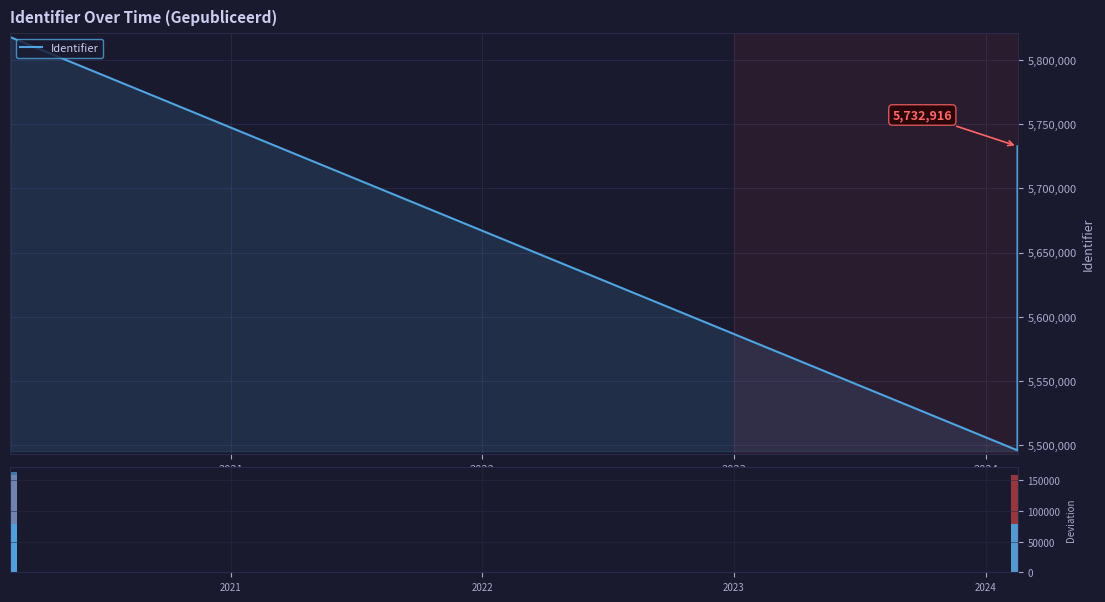

What is the spread (max minus min) of values at 2022?

5654600.4